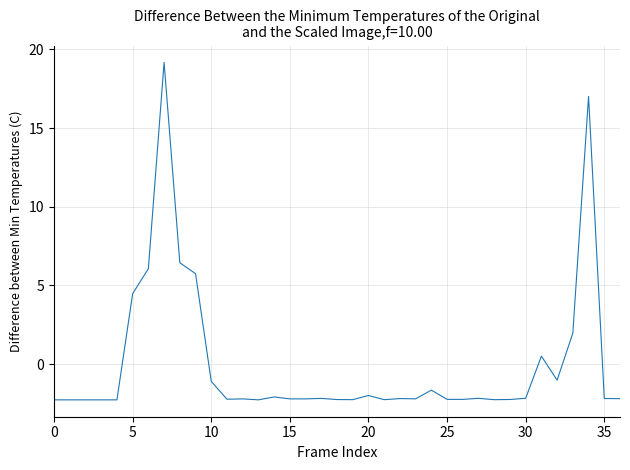

What is the difference between the maximum and minimum values?

21.4